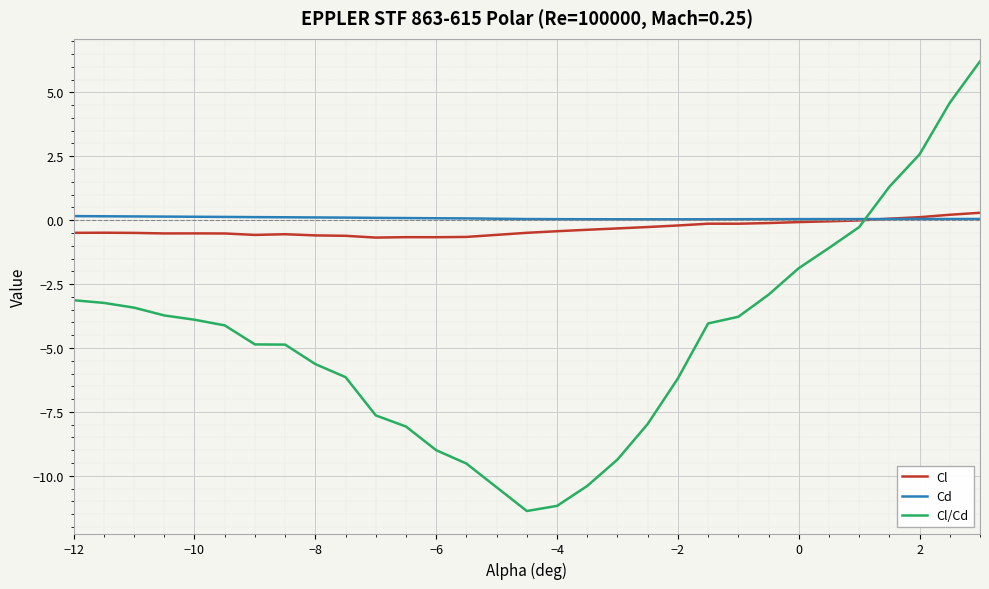

What is the maximum value shown in the chart?

6.2